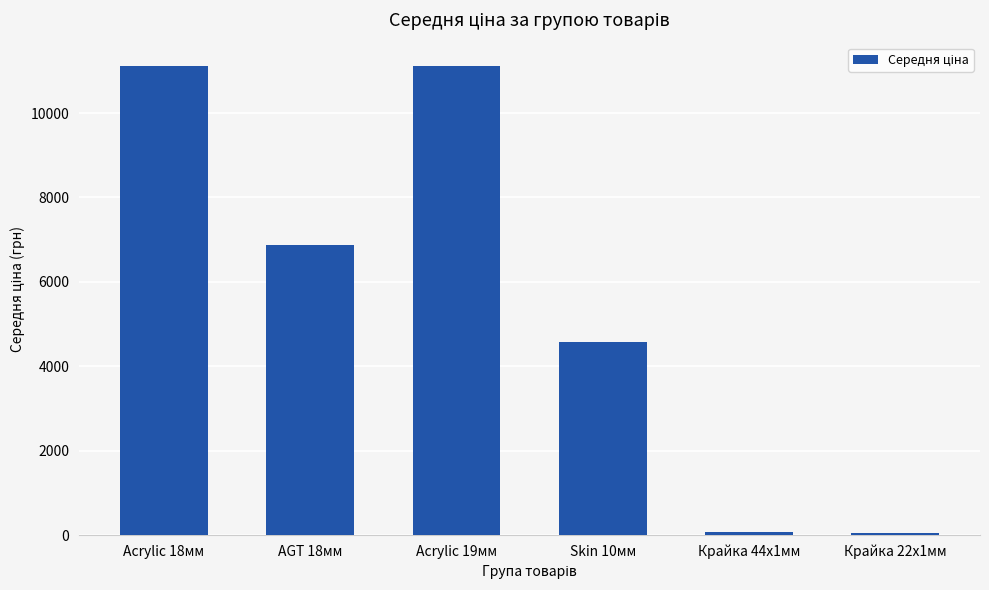

What is the label of the 5th bar from the right?

AGT 18мм